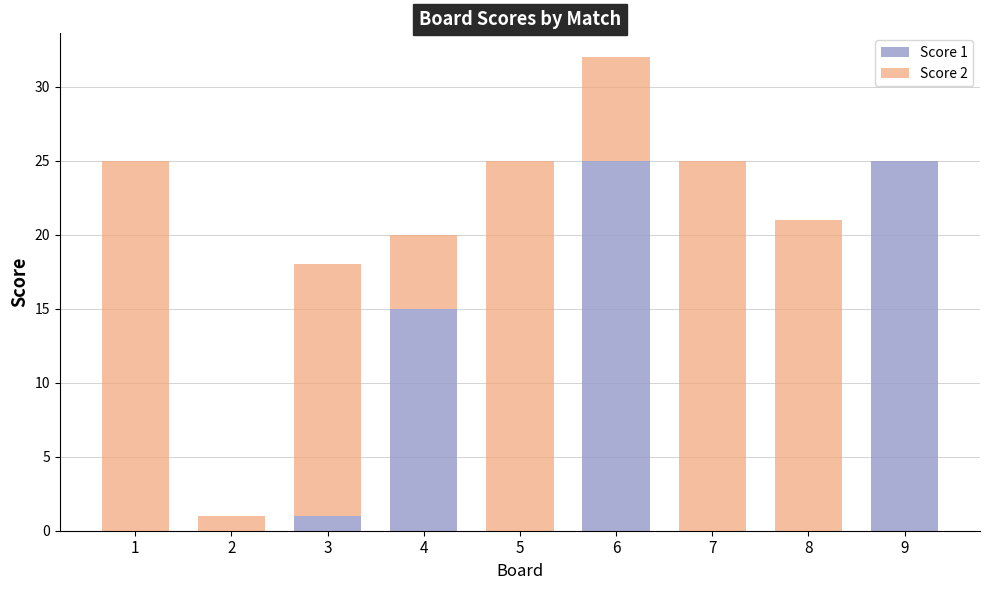

The value of Score 1 at 1 is 0. True or false?

True